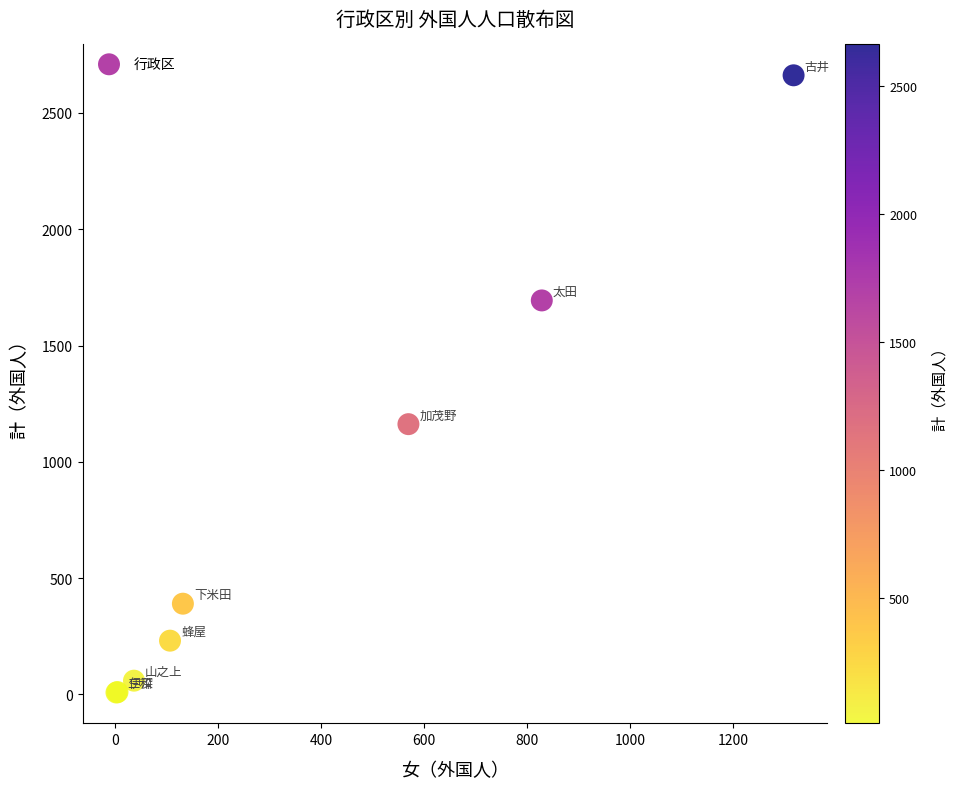

What Y value in the scatter plot is closest to 1335?

1162